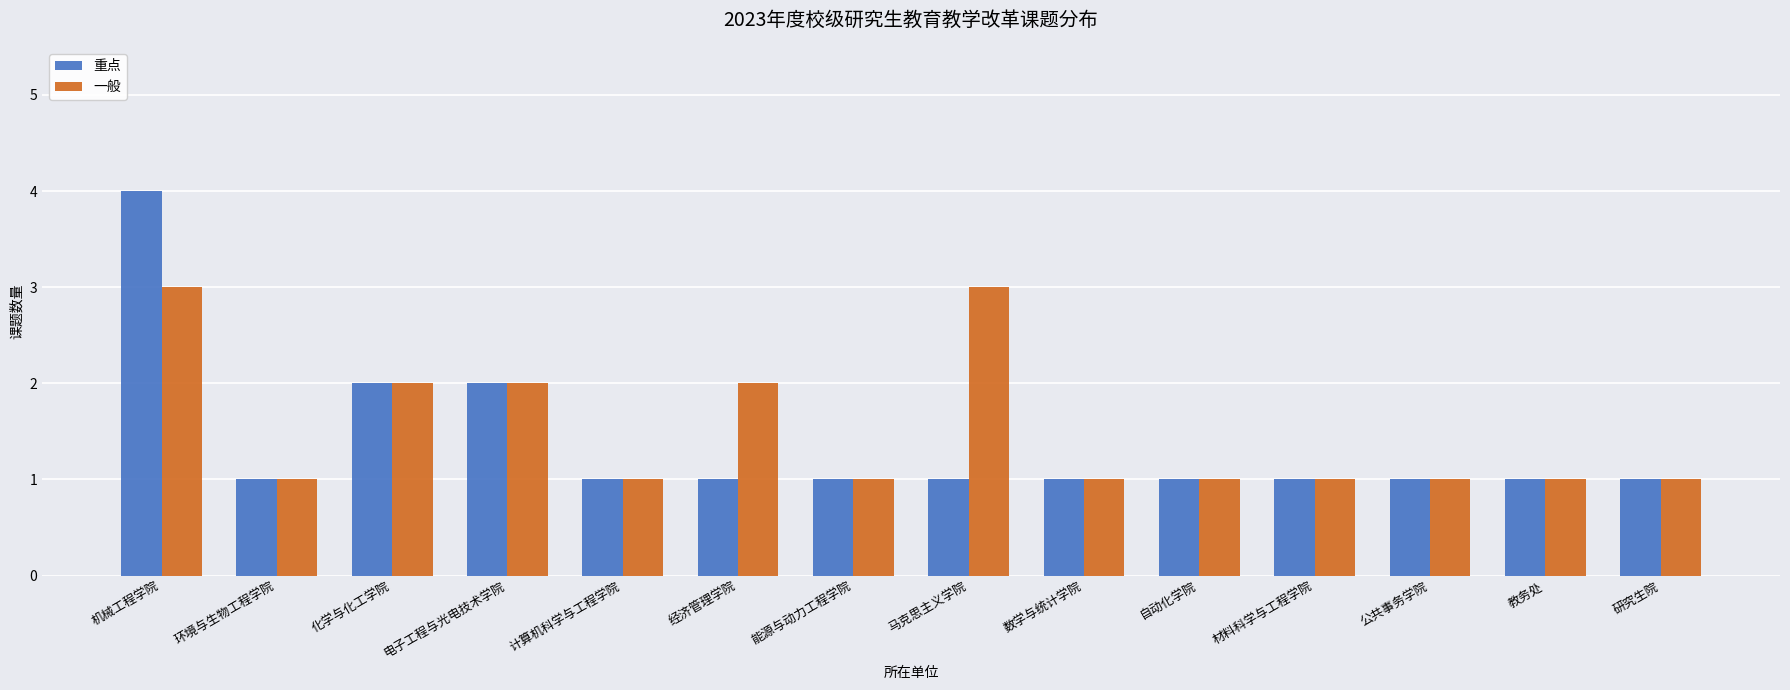

What is the label of the 14th bar from the right?

机械工程学院